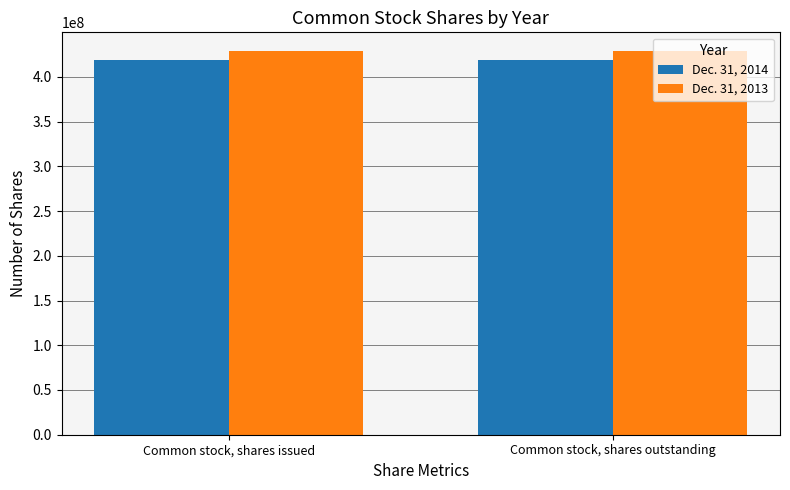

What position from the right is Common stock, shares issued?

2